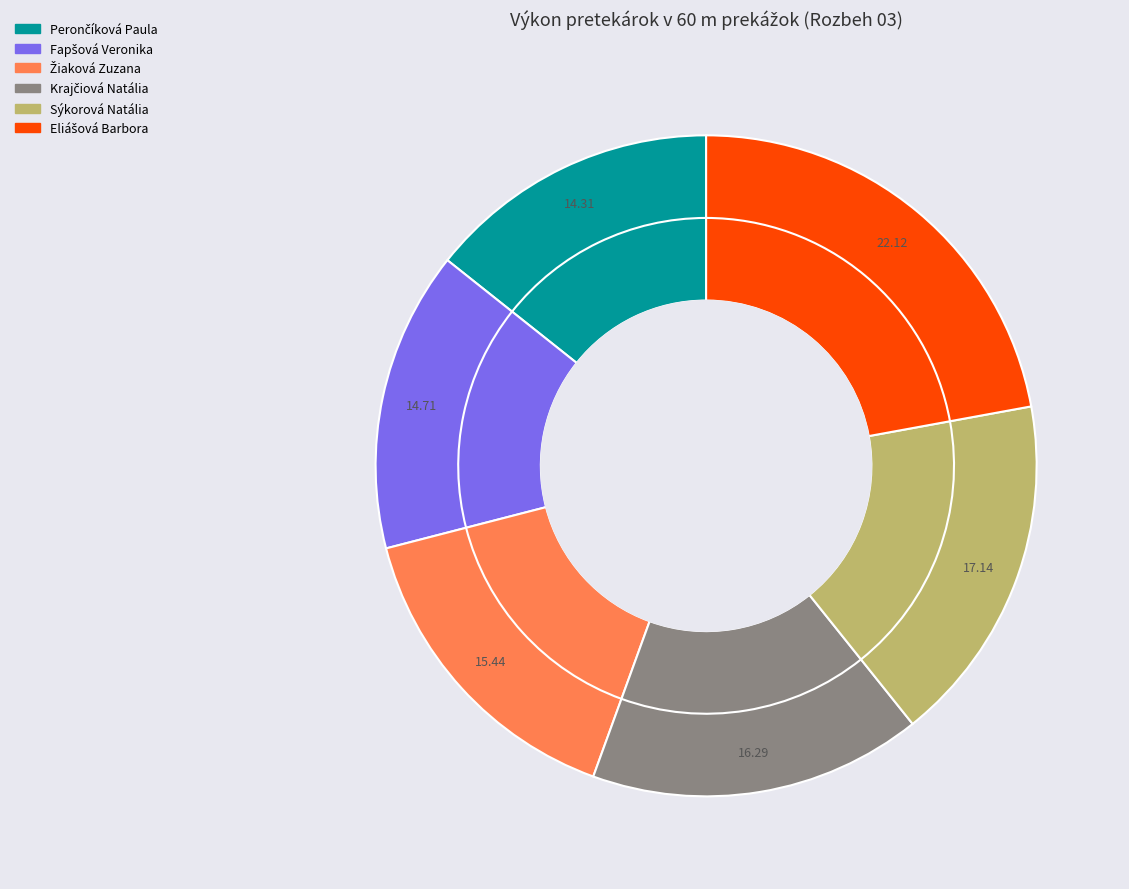

To the nearest percent, what is the difference between the largest and smallest slice percentages?

8%